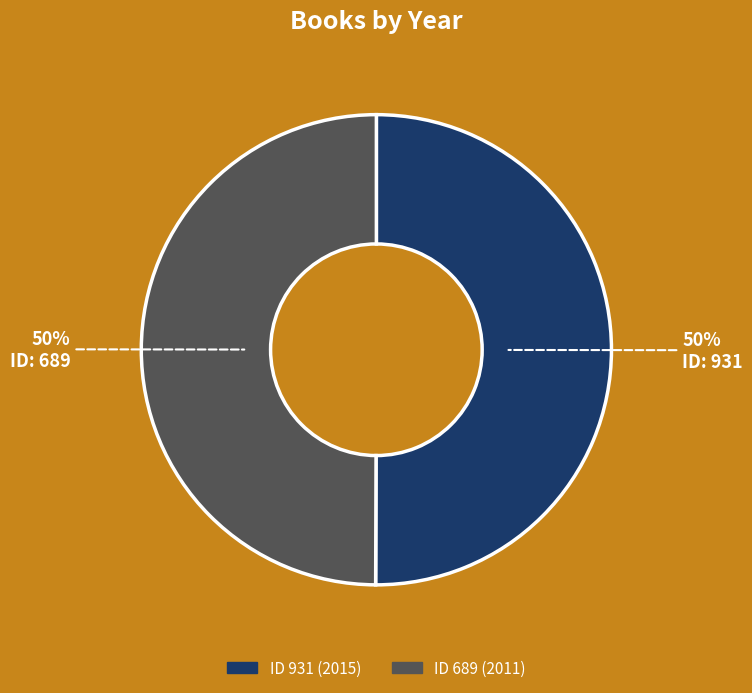

Count the number of slices in the pie.

2